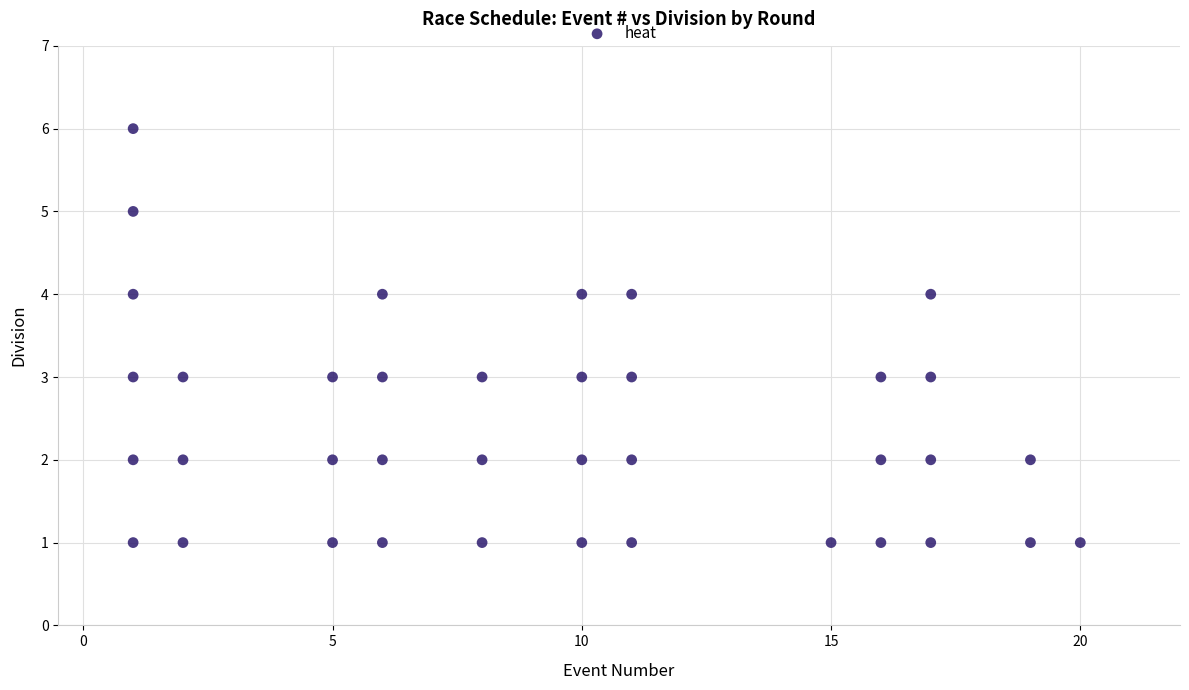

What is the range of X values (max minus min)?

19